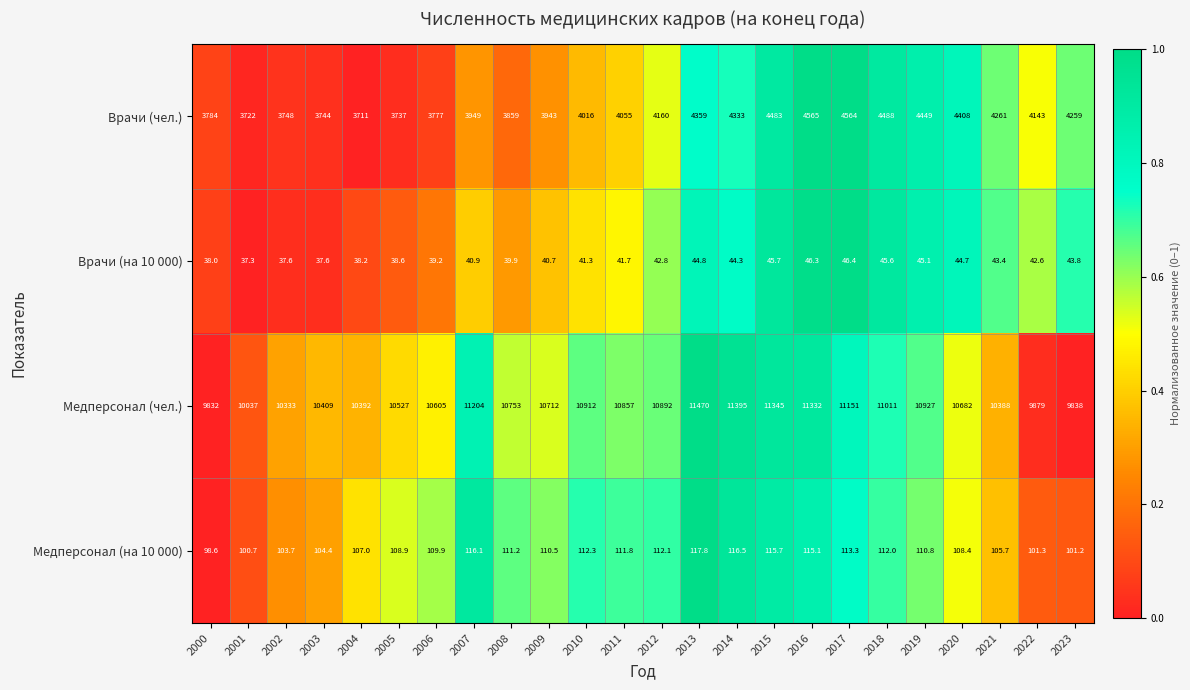

List the series in order of their peak value, highest first.

Медперсонал (чел.), Врачи (чел.), Медперсонал (на 10 000), Врачи (на 10 000)